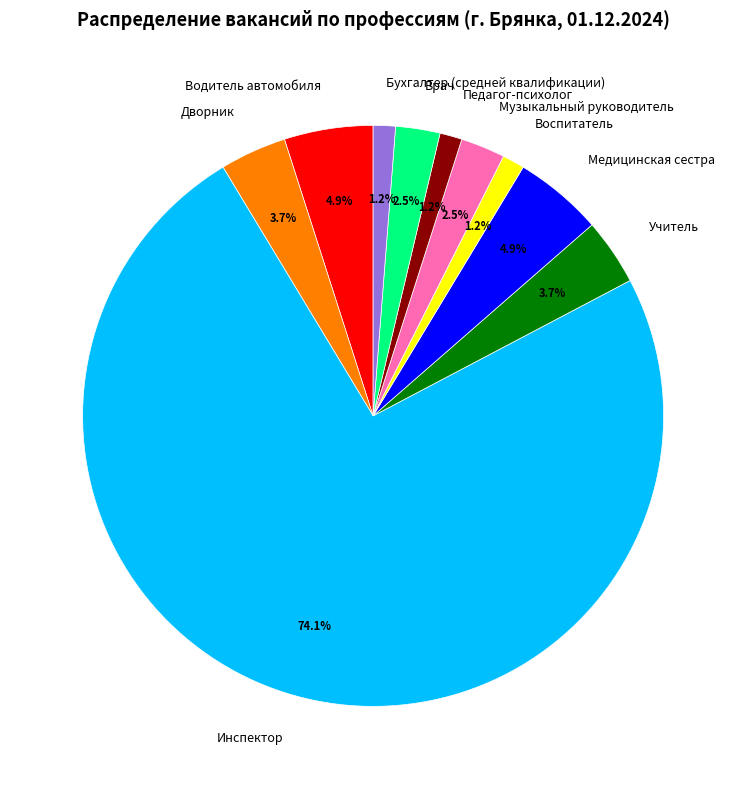

To the nearest percent, what portion does Бухгалтер (средней квалификации) represent?

1%